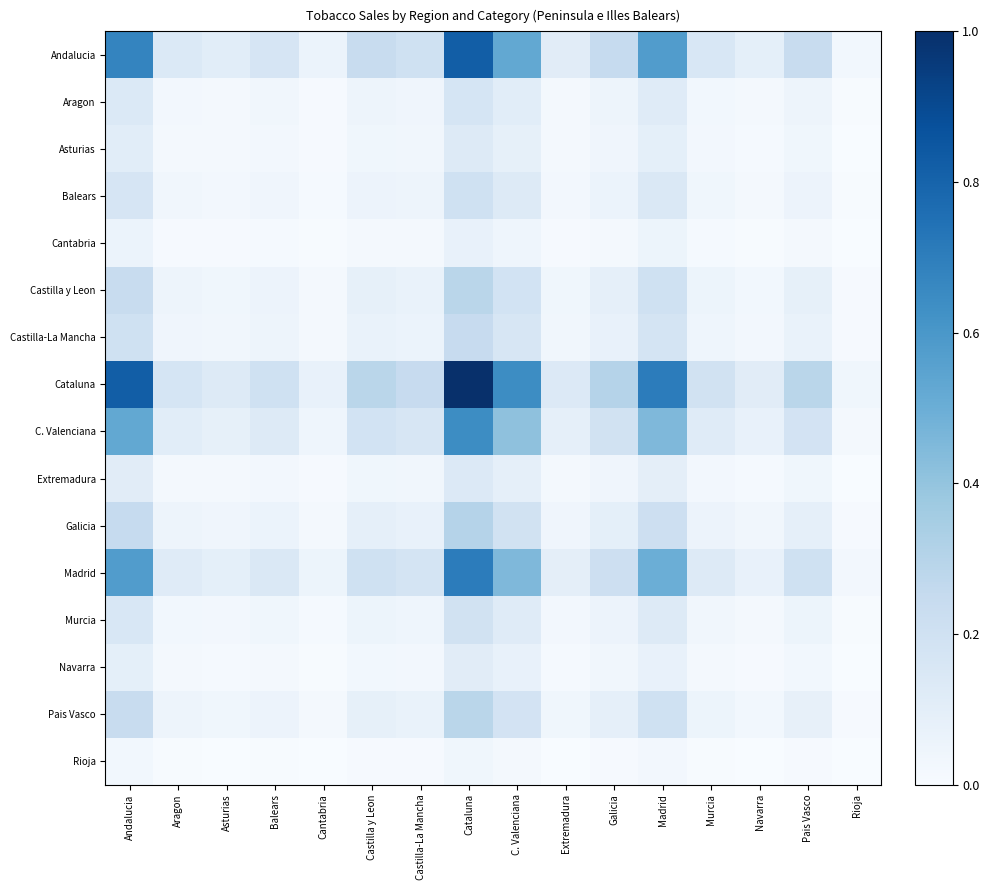

Reading left to right, what are all the values shown in this chart?

Andalucia: Andalucia=0.7	Aragon=0.1	Asturias=0.1	Balears=0.2	Cantabria=0.1	Castilla y Leon=0.2	Castilla-La Mancha=0.2	Cataluna=0.8	C. Valenciana=0.5	Extremadura=0.1	Galicia=0.2	Madrid=0.6	Murcia=0.2	Navarra=0.1	Pais Vasco=0.2	Rioja=0.0
Aragon: Andalucia=0.1	Aragon=0.0	Asturias=0.0	Balears=0.0	Cantabria=0.0	Castilla y Leon=0.0	Castilla-La Mancha=0.0	Cataluna=0.2	C. Valenciana=0.1	Extremadura=0.0	Galicia=0.1	Madrid=0.1	Murcia=0.0	Navarra=0.0	Pais Vasco=0.0	Rioja=0.0
Asturias: Andalucia=0.1	Aragon=0.0	Asturias=0.0	Balears=0.0	Cantabria=0.0	Castilla y Leon=0.0	Castilla-La Mancha=0.0	Cataluna=0.1	C. Valenciana=0.1	Extremadura=0.0	Galicia=0.0	Madrid=0.1	Murcia=0.0	Navarra=0.0	Pais Vasco=0.0	Rioja=0.0
Balears: Andalucia=0.2	Aragon=0.0	Asturias=0.0	Balears=0.0	Cantabria=0.0	Castilla y Leon=0.1	Castilla-La Mancha=0.0	Cataluna=0.2	C. Valenciana=0.1	Extremadura=0.0	Galicia=0.1	Madrid=0.1	Murcia=0.0	Navarra=0.0	Pais Vasco=0.1	Rioja=0.0
Cantabria: Andalucia=0.1	Aragon=0.0	Asturias=0.0	Balears=0.0	Cantabria=0.0	Castilla y Leon=0.0	Castilla-La Mancha=0.0	Cataluna=0.1	C. Valenciana=0.0	Extremadura=0.0	Galicia=0.0	Madrid=0.1	Murcia=0.0	Navarra=0.0	Pais Vasco=0.0	Rioja=0.0
Castilla y Leon: Andalucia=0.2	Aragon=0.0	Asturias=0.0	Balears=0.1	Cantabria=0.0	Castilla y Leon=0.1	Castilla-La Mancha=0.1	Cataluna=0.3	C. Valenciana=0.2	Extremadura=0.0	Galicia=0.1	Madrid=0.2	Murcia=0.1	Navarra=0.0	Pais Vasco=0.1	Rioja=0.0
Castilla-La Mancha: Andalucia=0.2	Aragon=0.0	Asturias=0.0	Balears=0.0	Cantabria=0.0	Castilla y Leon=0.1	Castilla-La Mancha=0.1	Cataluna=0.2	C. Valenciana=0.2	Extremadura=0.0	Galicia=0.1	Madrid=0.2	Murcia=0.0	Navarra=0.0	Pais Vasco=0.1	Rioja=0.0
Cataluna: Andalucia=0.8	Aragon=0.2	Asturias=0.1	Balears=0.2	Cantabria=0.1	Castilla y Leon=0.3	Castilla-La Mancha=0.2	Cataluna=1.0	C. Valenciana=0.6	Extremadura=0.1	Galicia=0.3	Madrid=0.7	Murcia=0.2	Navarra=0.1	Pais Vasco=0.3	Rioja=0.0
C. Valenciana: Andalucia=0.5	Aragon=0.1	Asturias=0.1	Balears=0.1	Cantabria=0.0	Castilla y Leon=0.2	Castilla-La Mancha=0.2	Cataluna=0.6	C. Valenciana=0.4	Extremadura=0.1	Galicia=0.2	Madrid=0.5	Murcia=0.1	Navarra=0.1	Pais Vasco=0.2	Rioja=0.0
Extremadura: Andalucia=0.1	Aragon=0.0	Asturias=0.0	Balears=0.0	Cantabria=0.0	Castilla y Leon=0.0	Castilla-La Mancha=0.0	Cataluna=0.1	C. Valenciana=0.1	Extremadura=0.0	Galicia=0.0	Madrid=0.1	Murcia=0.0	Navarra=0.0	Pais Vasco=0.0	Rioja=0.0
Galicia: Andalucia=0.2	Aragon=0.1	Asturias=0.0	Balears=0.1	Cantabria=0.0	Castilla y Leon=0.1	Castilla-La Mancha=0.1	Cataluna=0.3	C. Valenciana=0.2	Extremadura=0.0	Galicia=0.1	Madrid=0.2	Murcia=0.1	Navarra=0.0	Pais Vasco=0.1	Rioja=0.0
Madrid: Andalucia=0.6	Aragon=0.1	Asturias=0.1	Balears=0.1	Cantabria=0.1	Castilla y Leon=0.2	Castilla-La Mancha=0.2	Cataluna=0.7	C. Valenciana=0.5	Extremadura=0.1	Galicia=0.2	Madrid=0.5	Murcia=0.1	Navarra=0.1	Pais Vasco=0.2	Rioja=0.0
Murcia: Andalucia=0.2	Aragon=0.0	Asturias=0.0	Balears=0.0	Cantabria=0.0	Castilla y Leon=0.1	Castilla-La Mancha=0.0	Cataluna=0.2	C. Valenciana=0.1	Extremadura=0.0	Galicia=0.1	Madrid=0.1	Murcia=0.0	Navarra=0.0	Pais Vasco=0.1	Rioja=0.0
Navarra: Andalucia=0.1	Aragon=0.0	Asturias=0.0	Balears=0.0	Cantabria=0.0	Castilla y Leon=0.0	Castilla-La Mancha=0.0	Cataluna=0.1	C. Valenciana=0.1	Extremadura=0.0	Galicia=0.0	Madrid=0.1	Murcia=0.0	Navarra=0.0	Pais Vasco=0.0	Rioja=0.0
Pais Vasco: Andalucia=0.2	Aragon=0.0	Asturias=0.0	Balears=0.1	Cantabria=0.0	Castilla y Leon=0.1	Castilla-La Mancha=0.1	Cataluna=0.3	C. Valenciana=0.2	Extremadura=0.0	Galicia=0.1	Madrid=0.2	Murcia=0.1	Navarra=0.0	Pais Vasco=0.1	Rioja=0.0
Rioja: Andalucia=0.0	Aragon=0.0	Asturias=0.0	Balears=0.0	Cantabria=0.0	Castilla y Leon=0.0	Castilla-La Mancha=0.0	Cataluna=0.0	C. Valenciana=0.0	Extremadura=0.0	Galicia=0.0	Madrid=0.0	Murcia=0.0	Navarra=0.0	Pais Vasco=0.0	Rioja=0.0